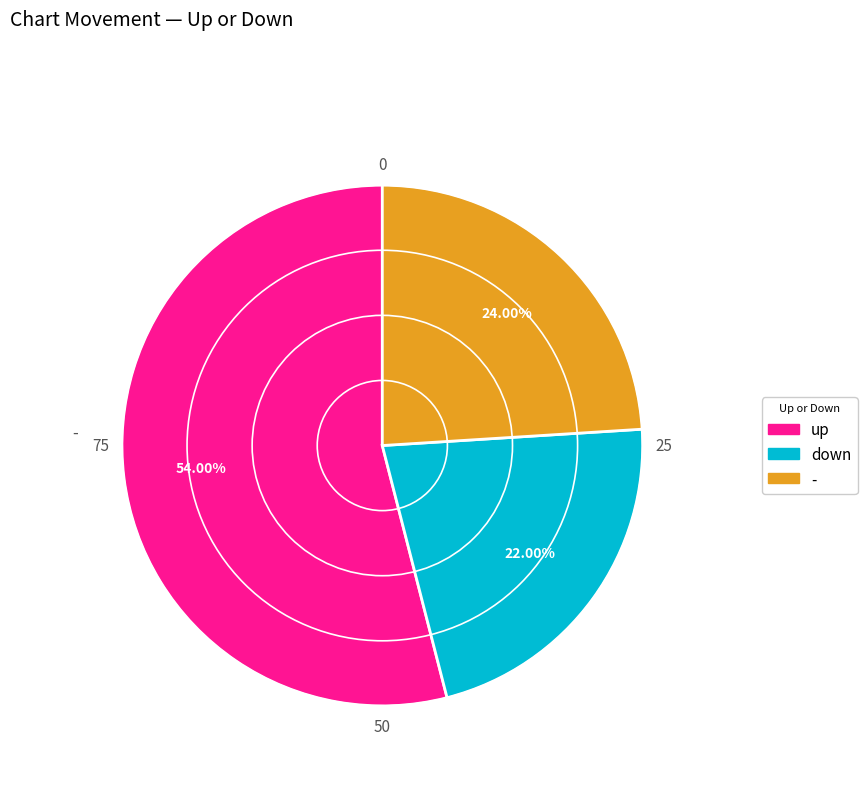

Approximately how many times larger is the value at up compared to -?

2.2